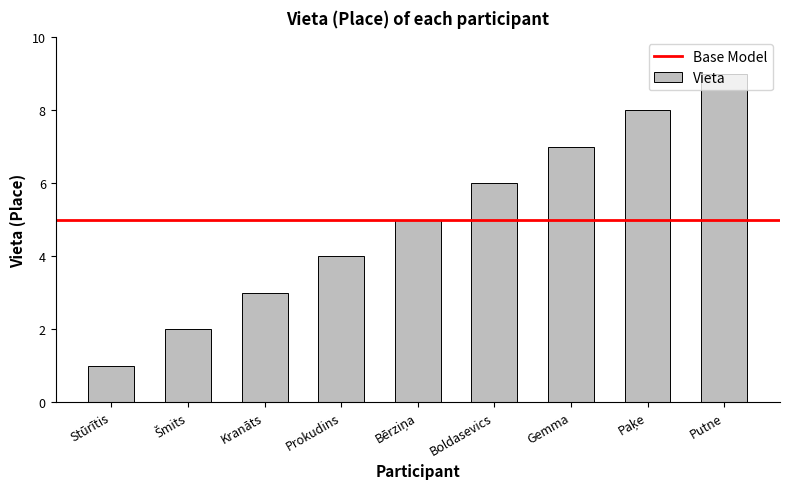

What is the approximate value at Kranāts?

3